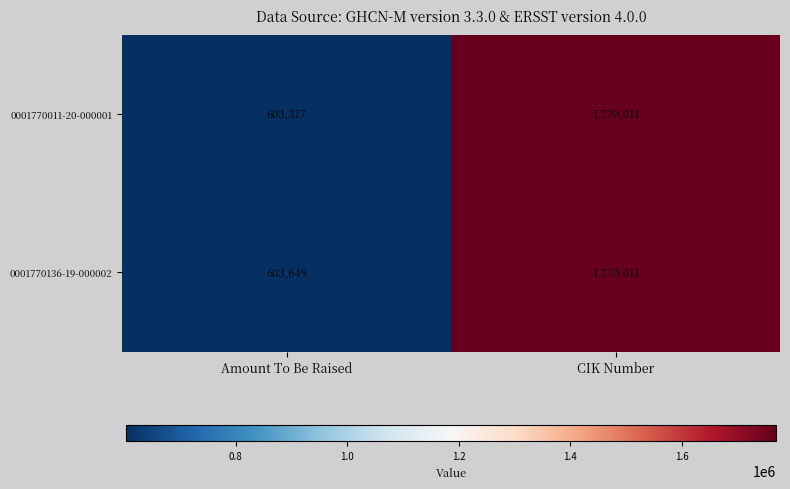

True or false: 0001770136-19-000002 has a value of 1770011 at CIK Number.

True